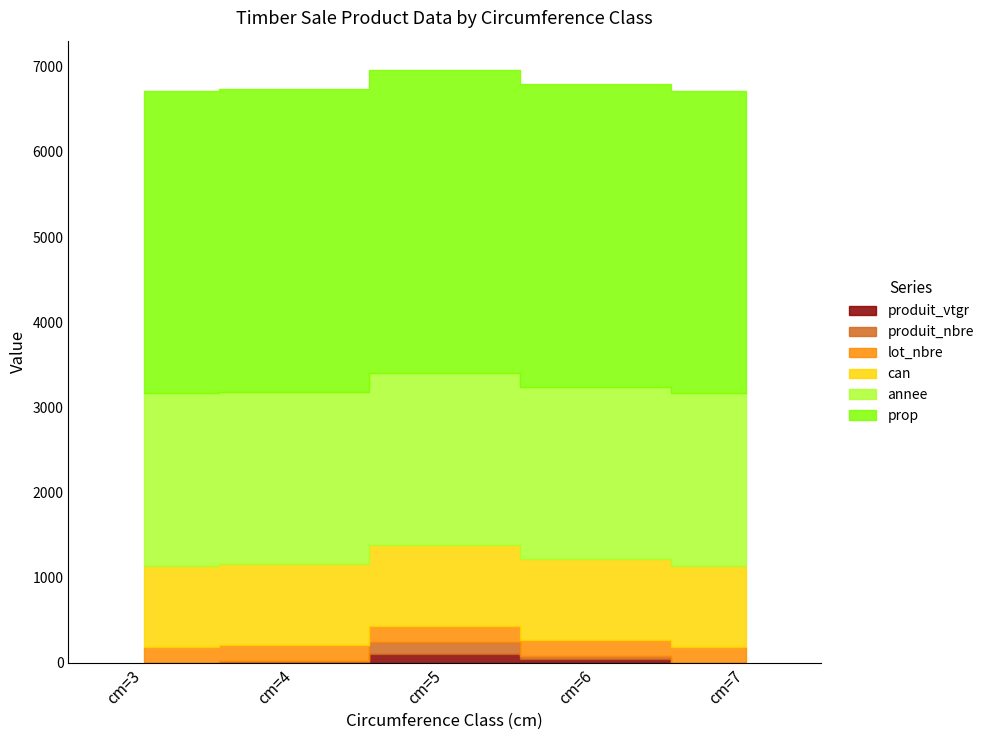

True or false: lot_nbre has more than 2 points higher than both neighbors.

False